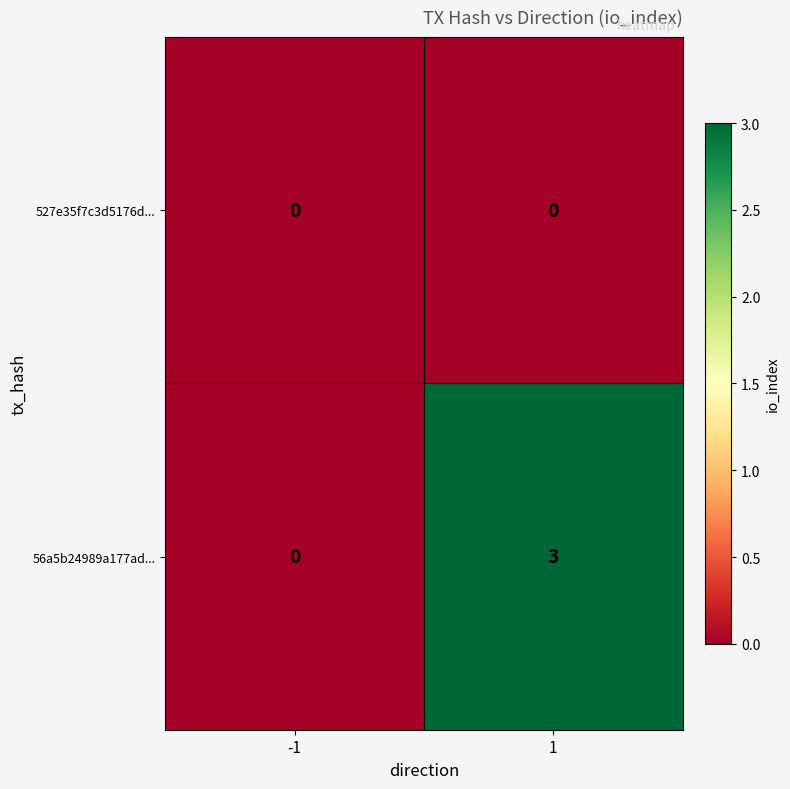

At how many categories does at least one series exceed 1?

1